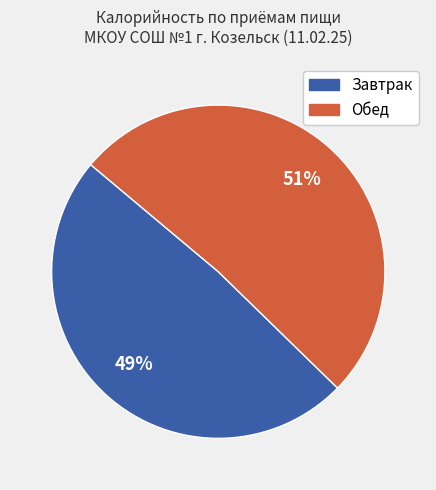

Is there a majority slice in this chart?

Yes